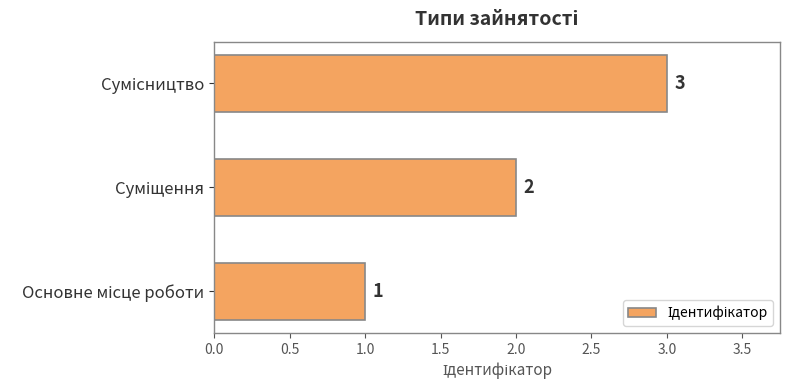

How many categories are shown in the chart?

3